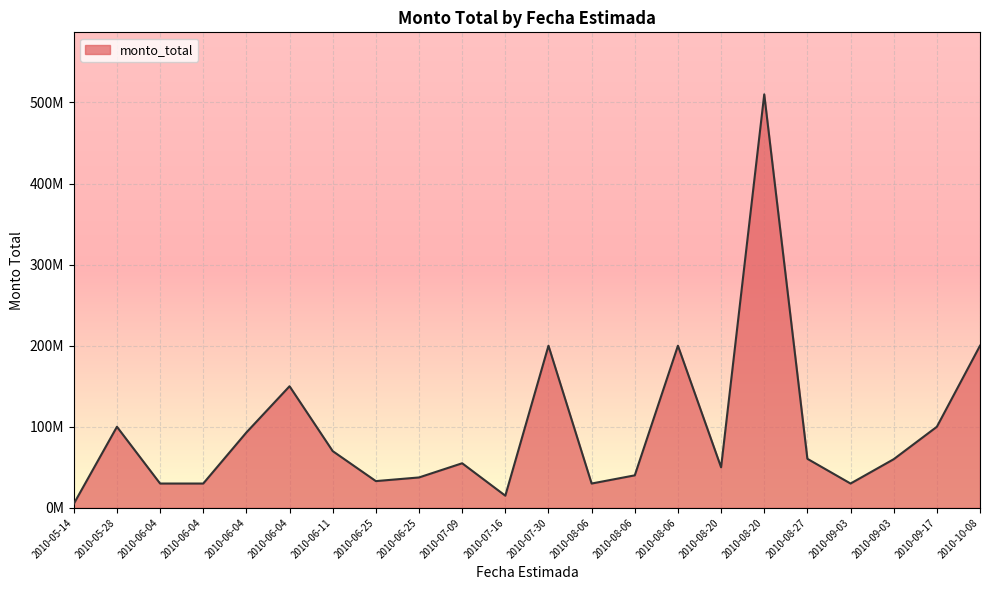

Is this an area chart (filled region under the line)?

Yes